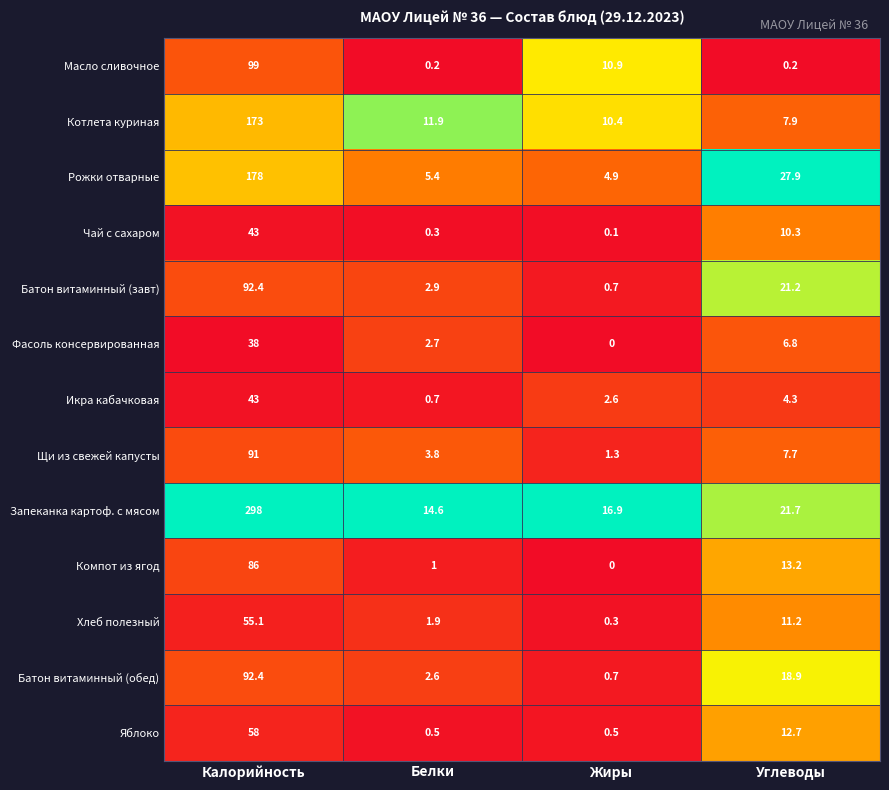

The value of Запеканка картоф. с мясом at Калорийность is 298.0. True or false?

True